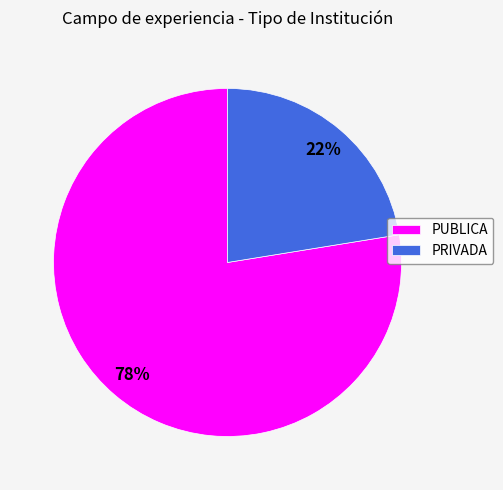

Do PUBLICA and PRIVADA together represent more than half of the pie?

Yes